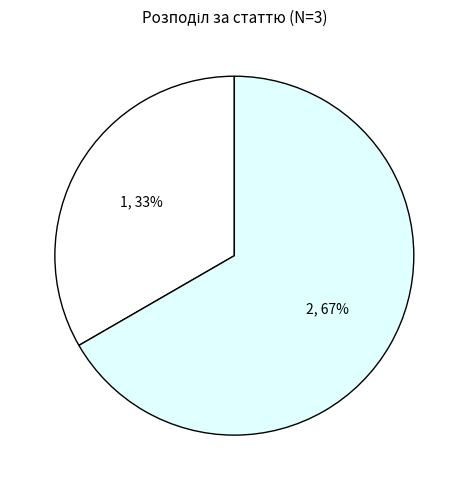

Rank the categories by value from lowest to highest.

Чоловіча, Жіноча